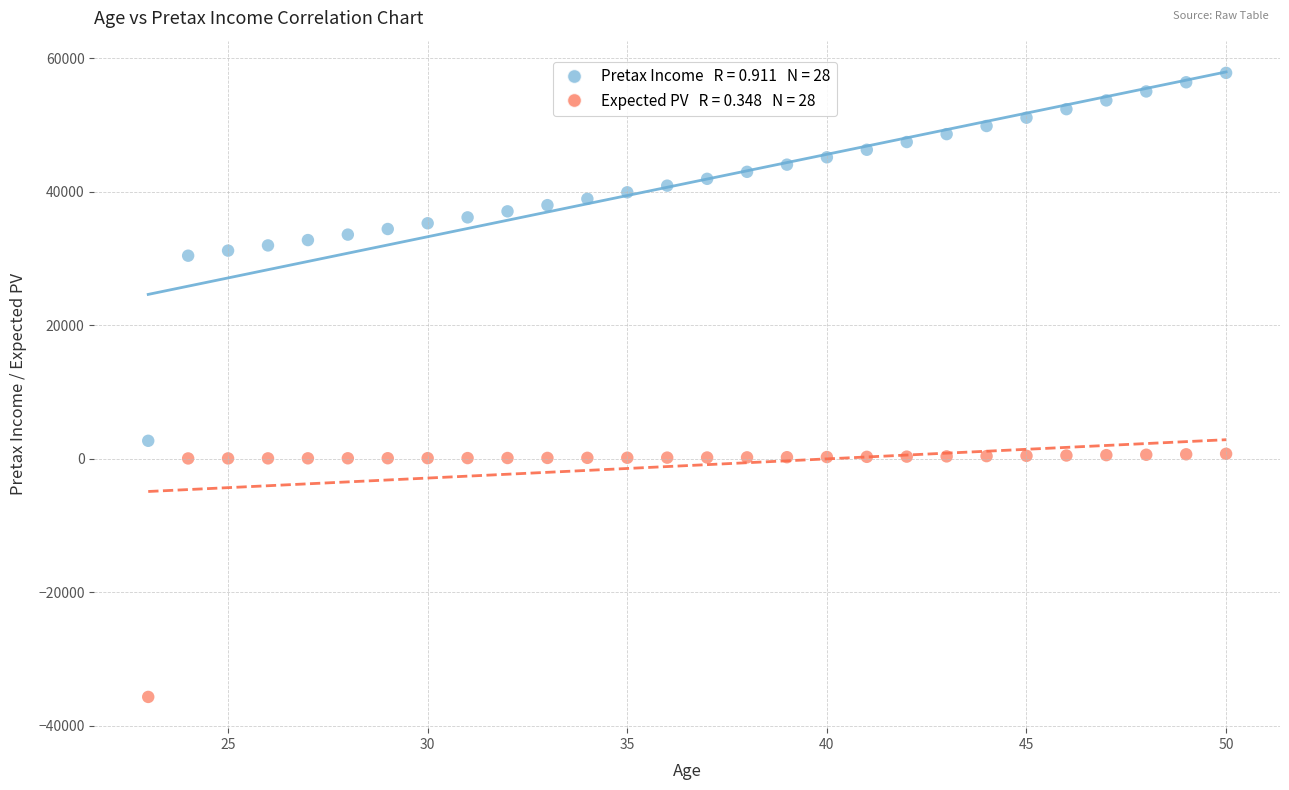

Across all series, what Y value is closest to 11060?

2690.0